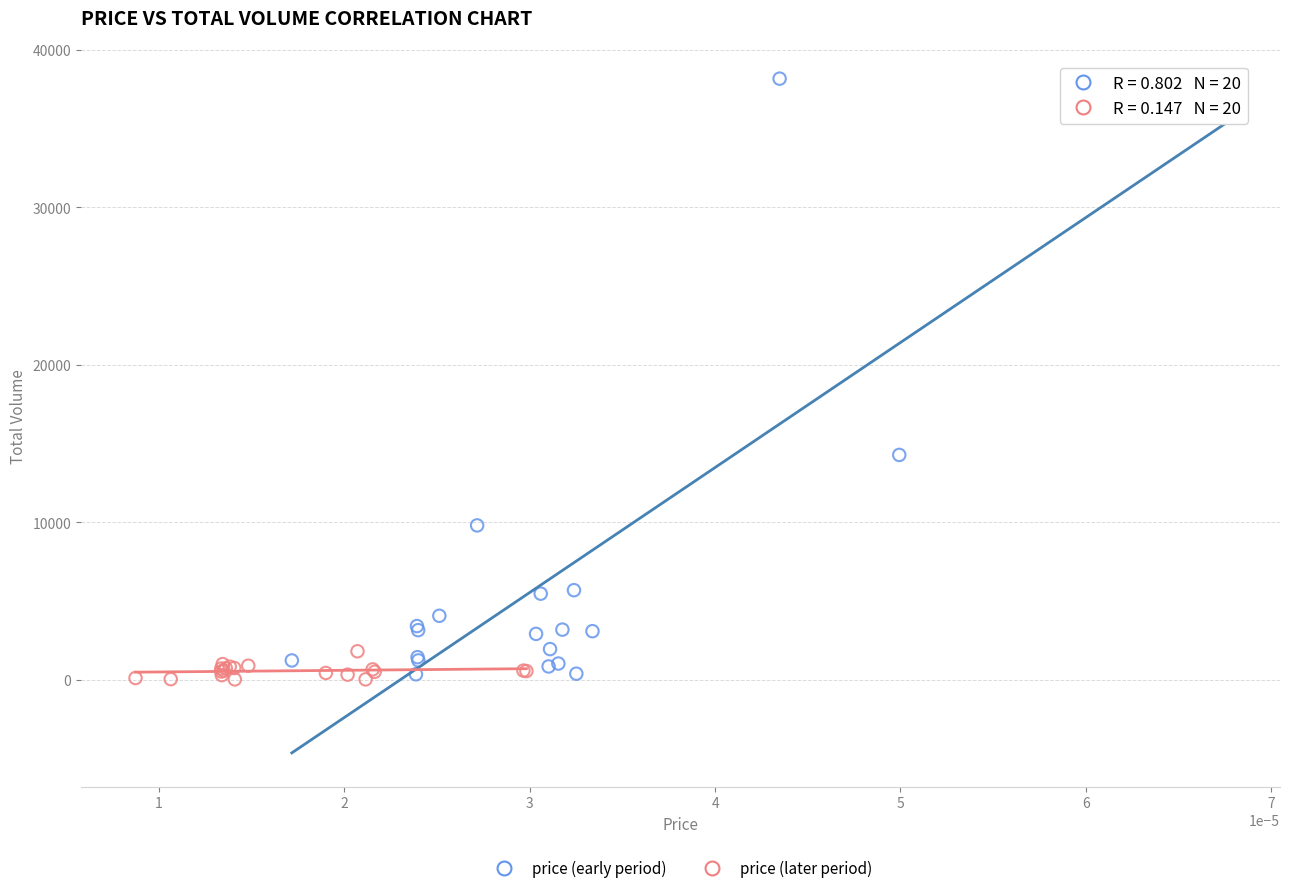

Which series has the largest Y range (max minus min)?

price (early period)